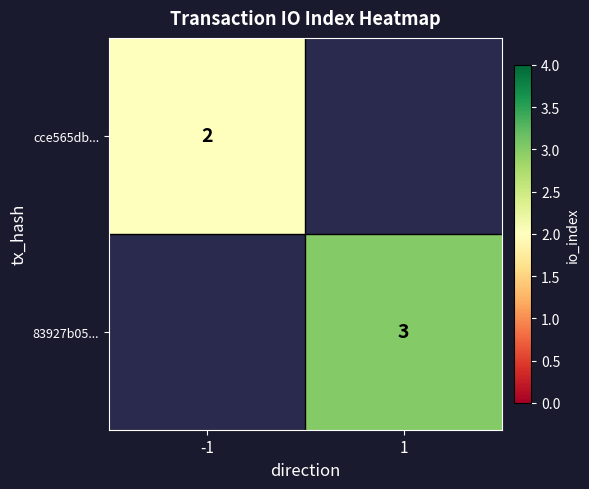

True or false: cce565db... has a value of 2 at -1.

True